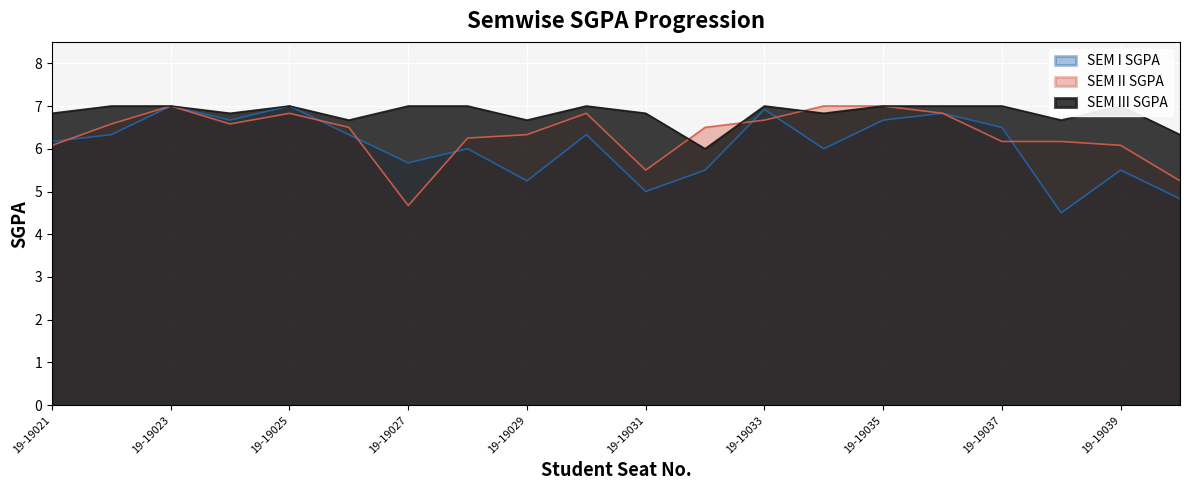

How many lines are shown in the chart?

3